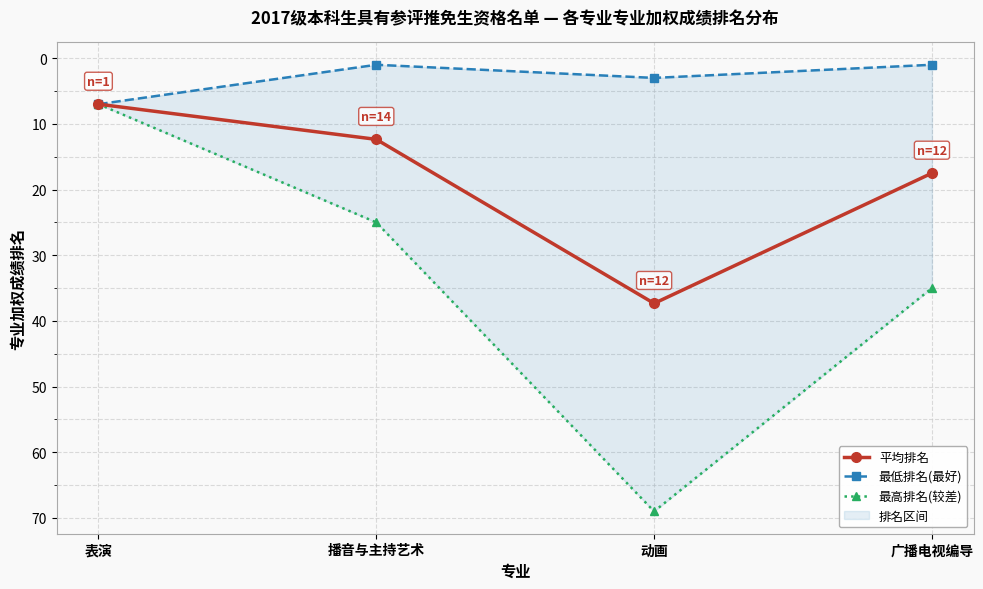

Rank the categories by 平均排名 value from lowest to highest.

表演, 播音与主持艺术, 广播电视编导, 动画